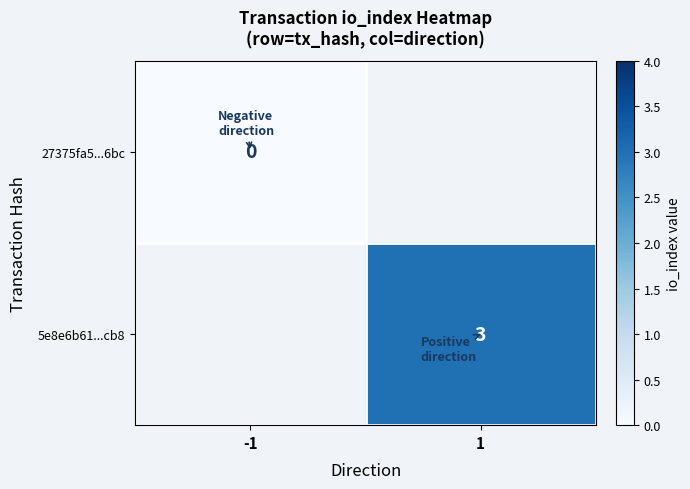

Is the value of 5e8e6b61...cb8 at 1 greater than the value of 27375fa5...6bc at -1?

Yes